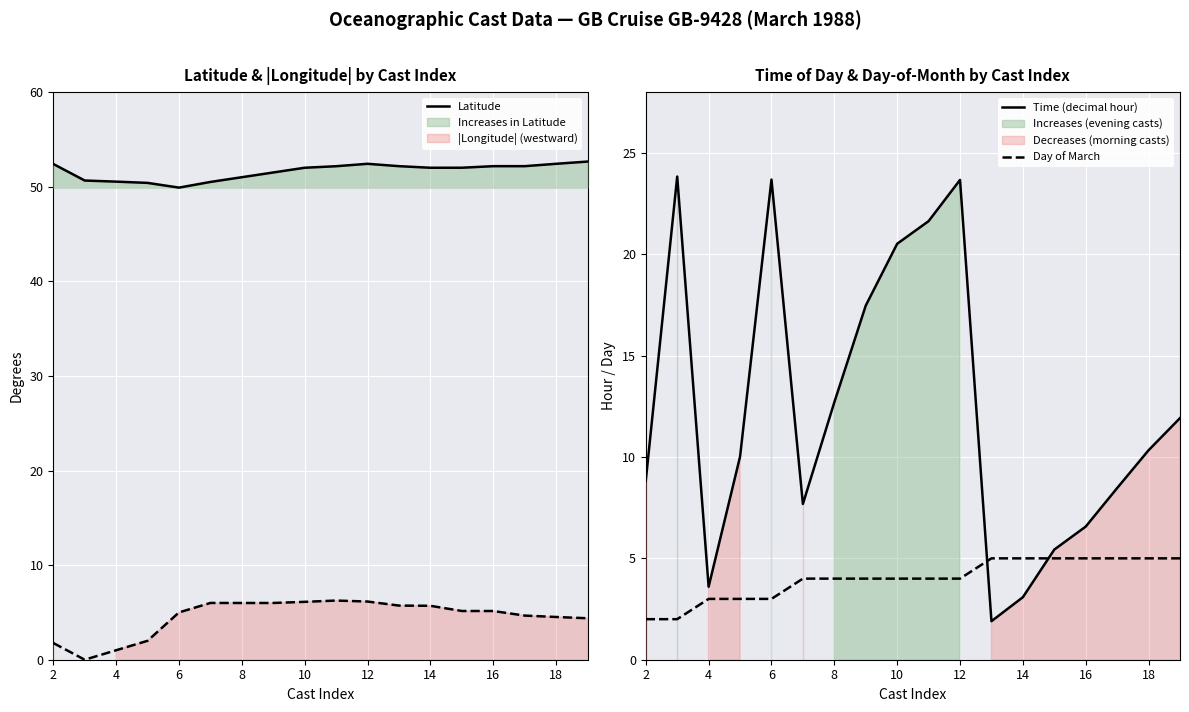

Which category has the lowest value in the Latitude series?

6